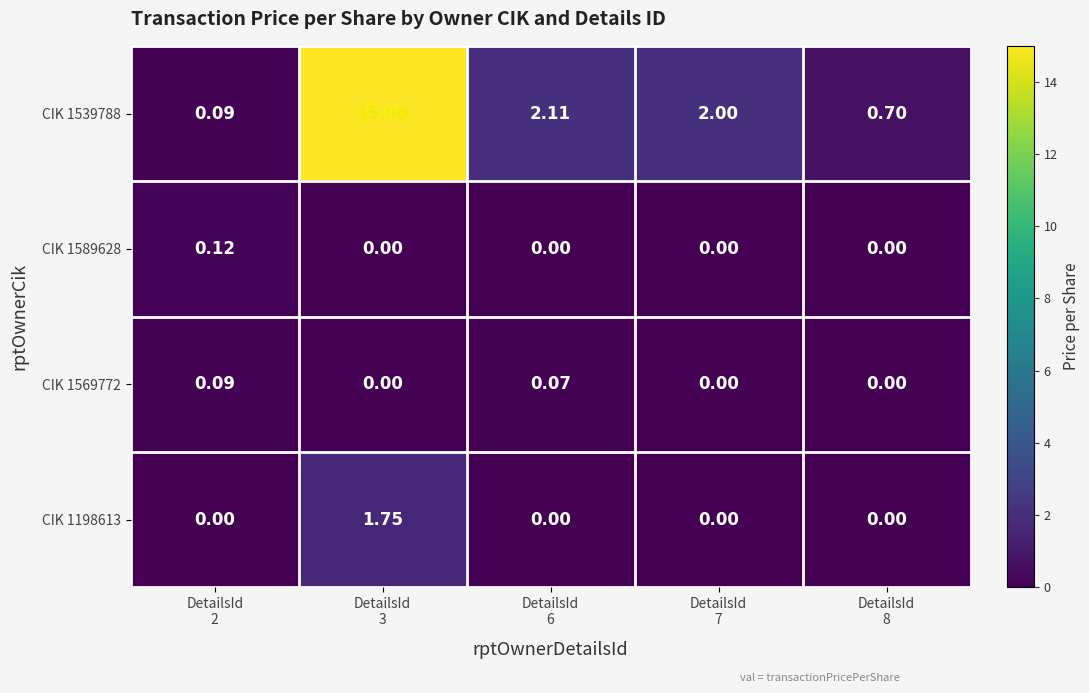

List the series in order of their peak value, lowest first.

CIK 1569772, CIK 1589628, CIK 1198613, CIK 1539788